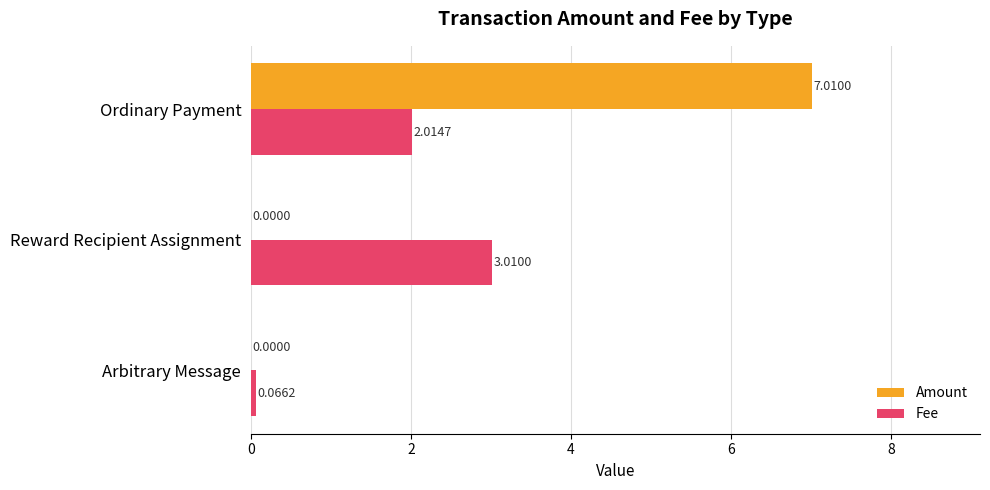

What are all the series names shown in the legend?

Amount, Fee